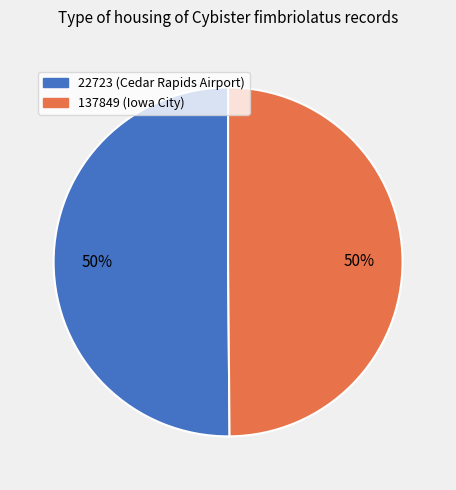

Count the number of slices in the pie.

2